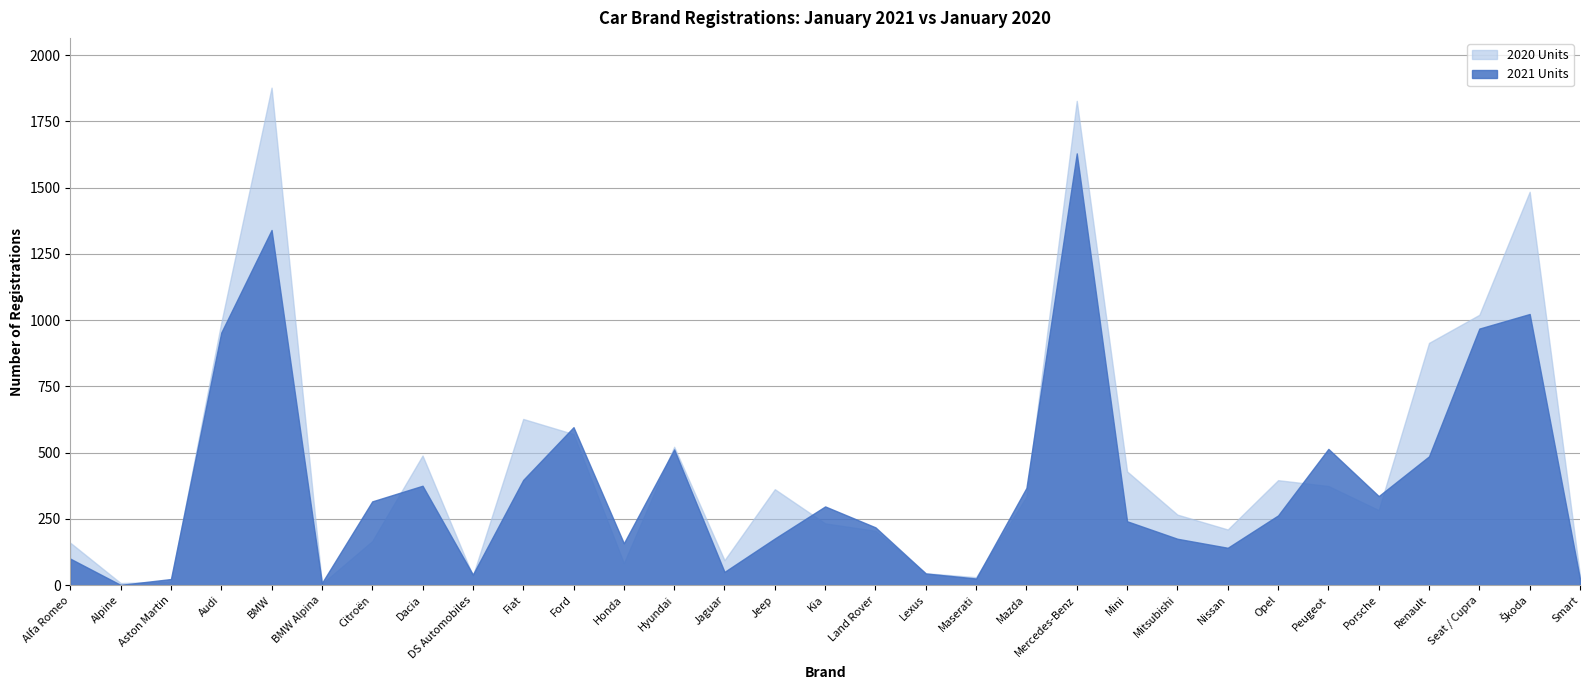

At which label does 2020 Units reach its peak?

BMW